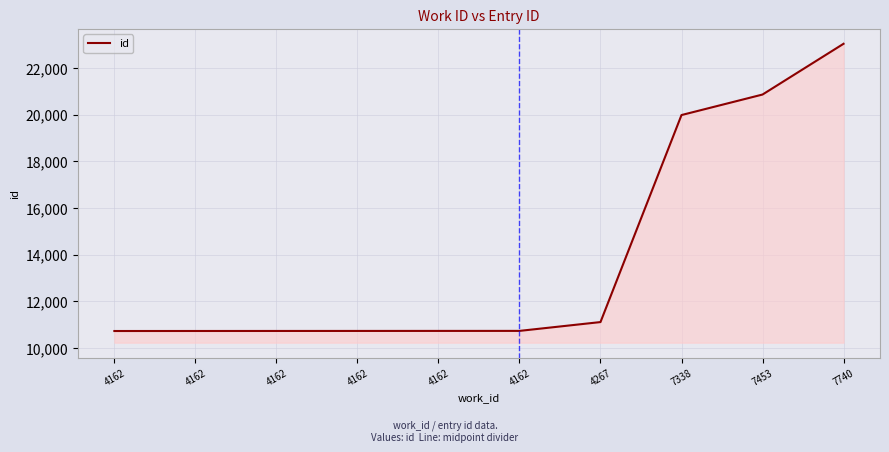

How many lines are shown in the chart?

1